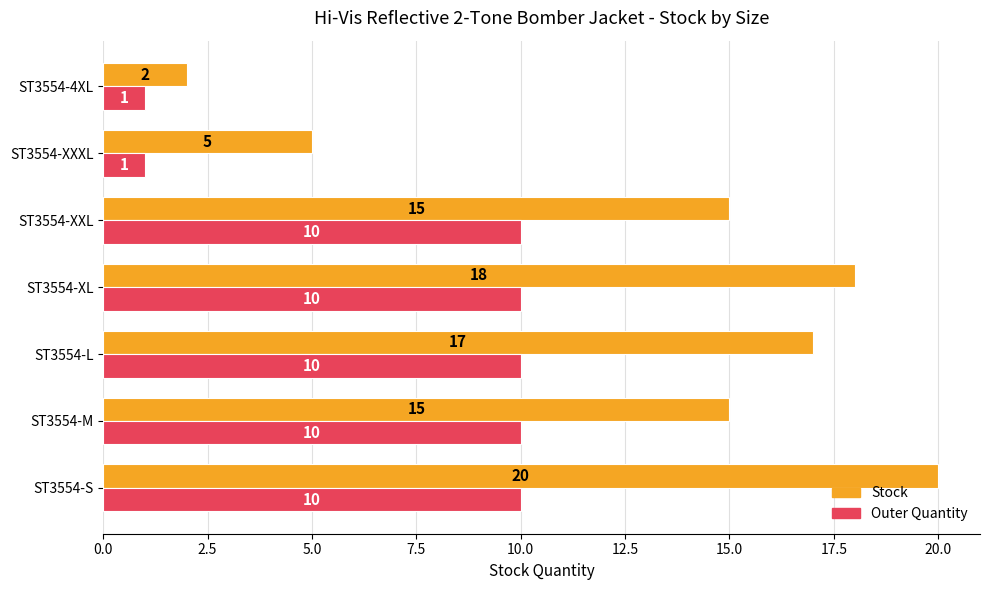

What value does the Stock series have at ST3554-M?

15